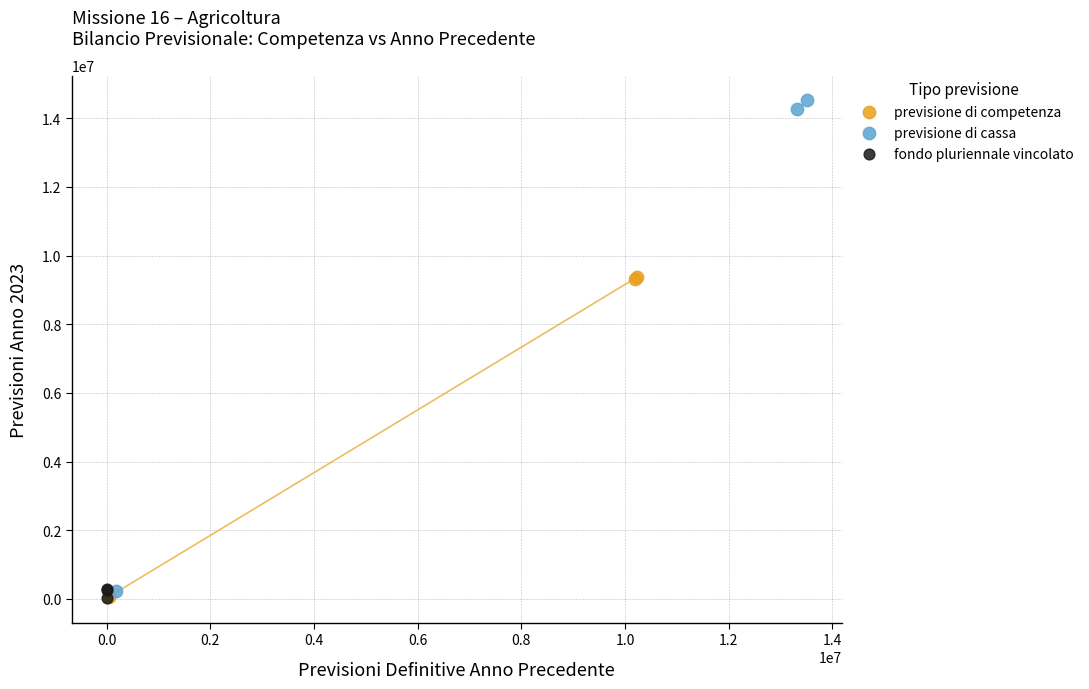

Which series has the largest Y range (max minus min)?

previsione di cassa